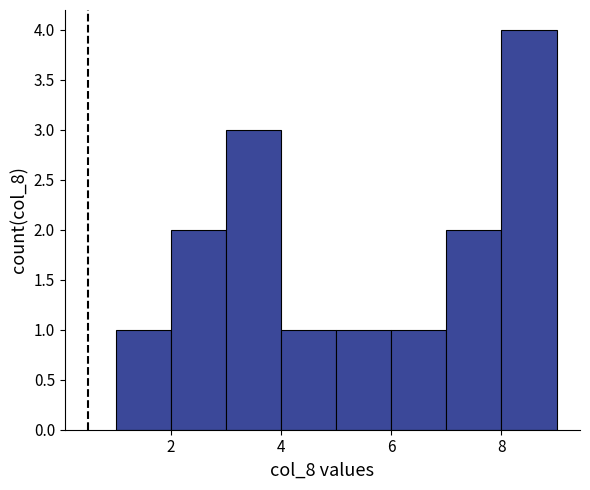

Over which range of the x-axis is the bar tallest?

8 to 9